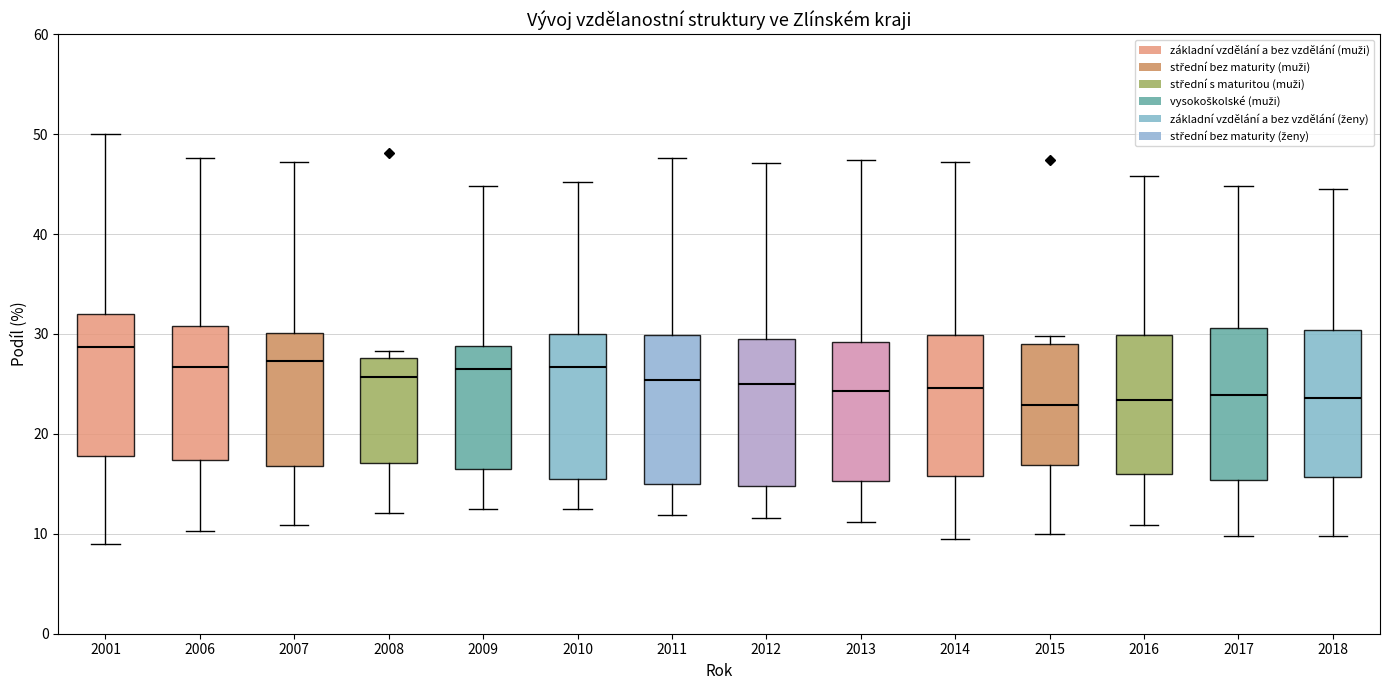

Which box's median line is the highest?

2001